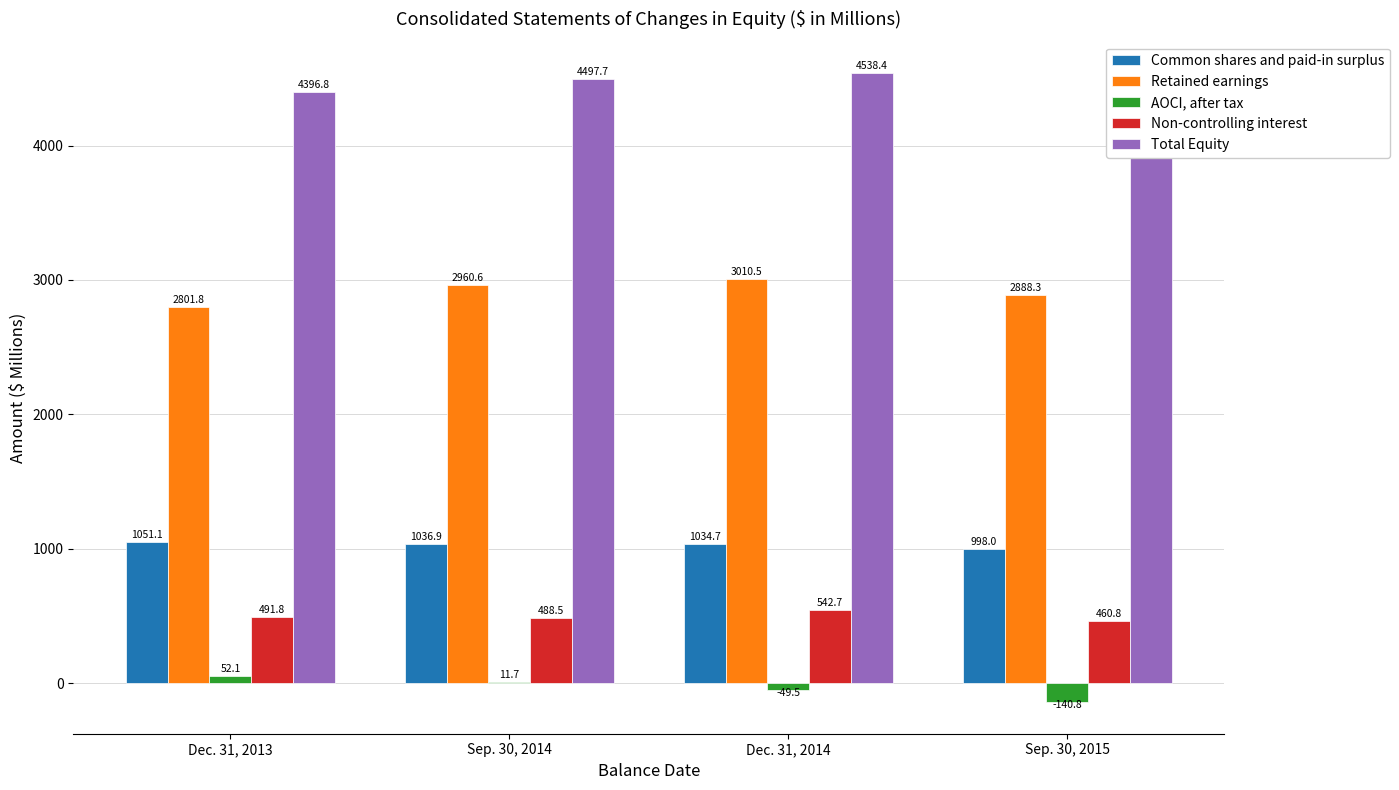

What is the total value across all series at Sep. 30, 2015?

8412.6